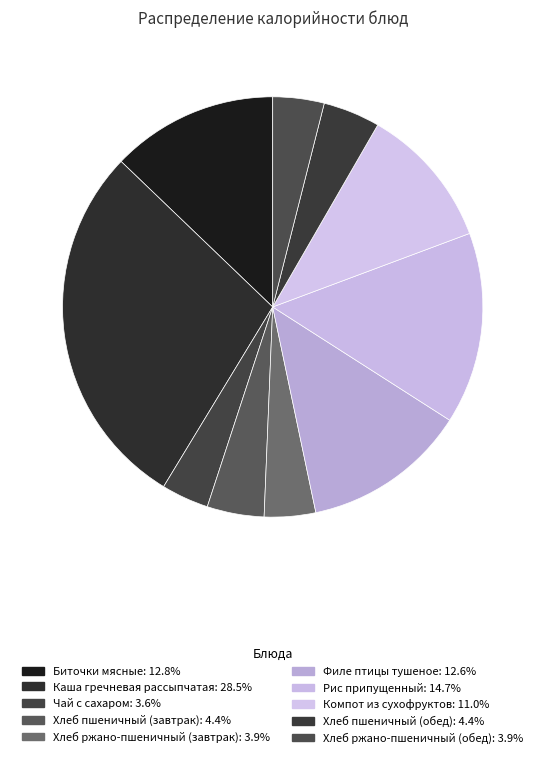

Which category has the smallest portion of the pie?

Чай с сахаром